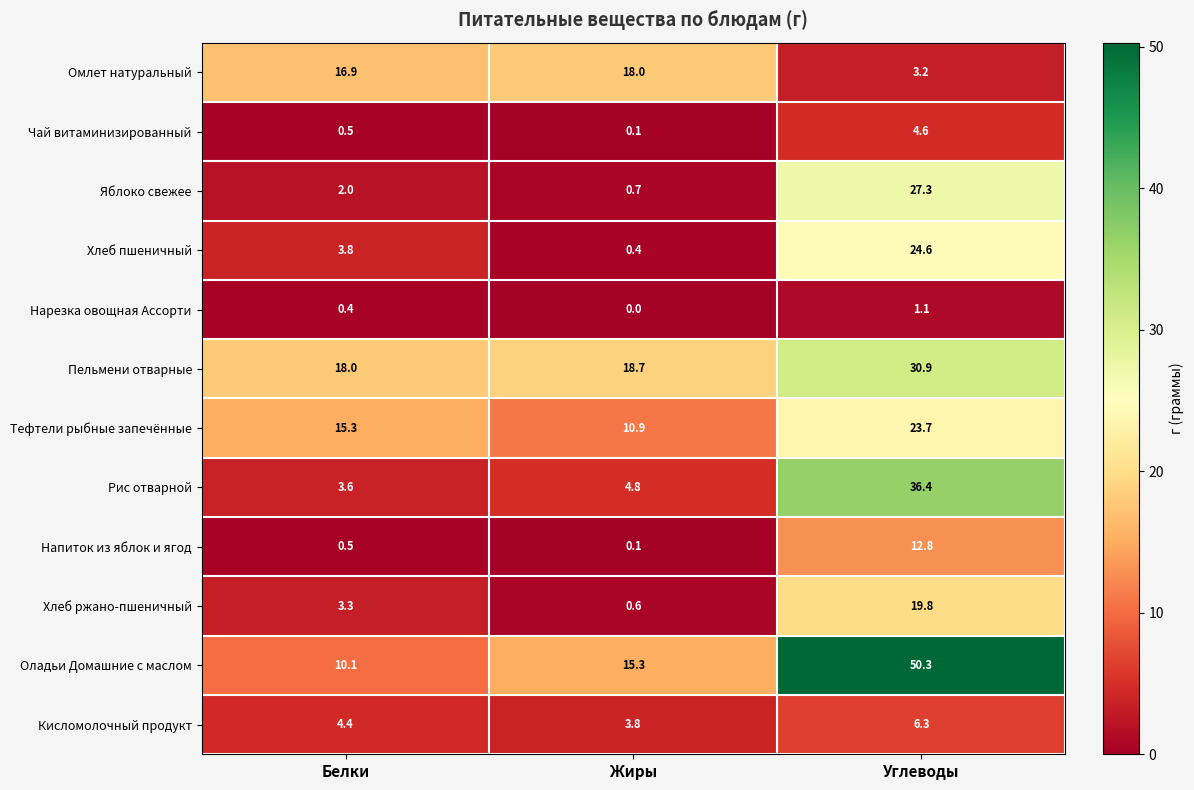

How many distinct data groups are displayed?

12